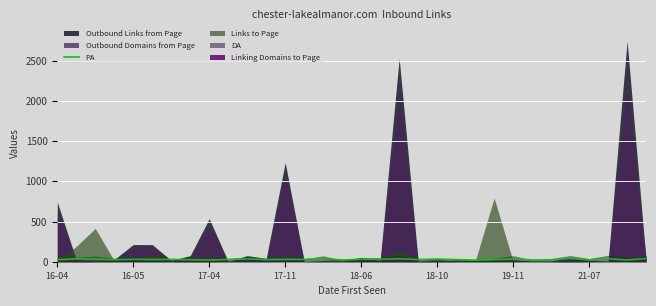

Approximately how many times larger is the value at 15 compared to 10?

0.6